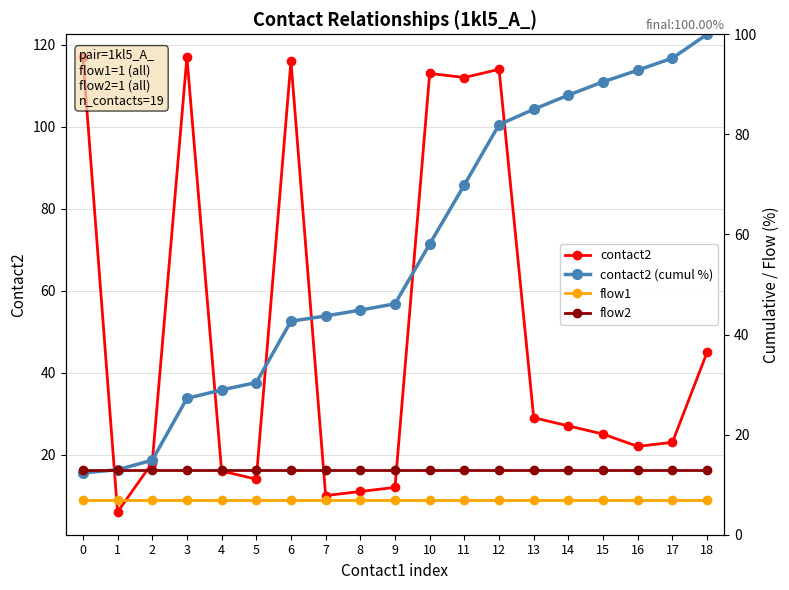

How many data points in contact2 (cumul %) are above 46?

10